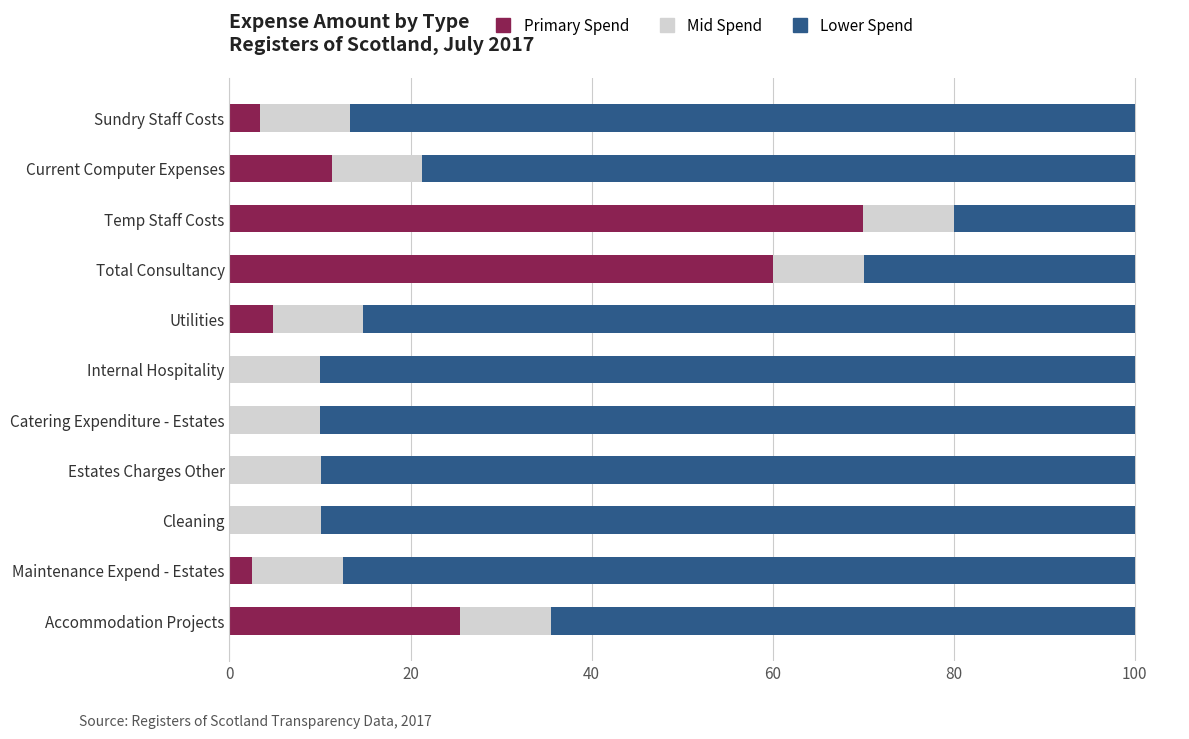

What is the total value across all series at Maintenance Expend - Estates?

100.0